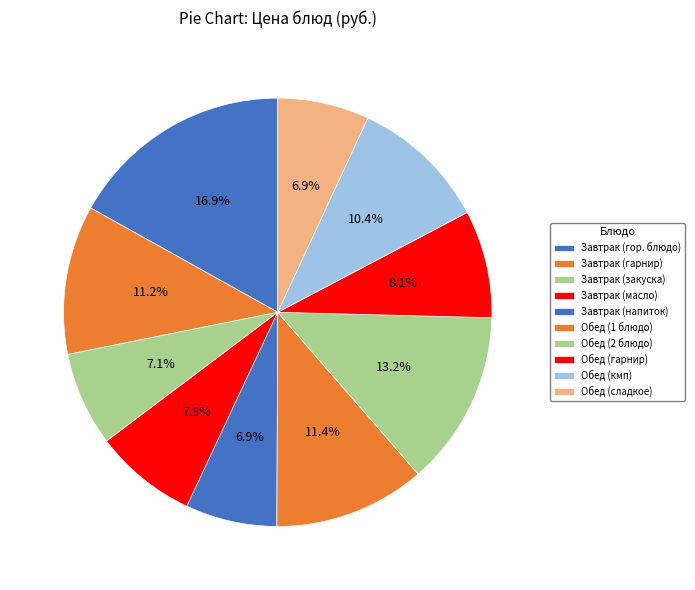

Is Завтрак (напиток) the majority of the pie?

No